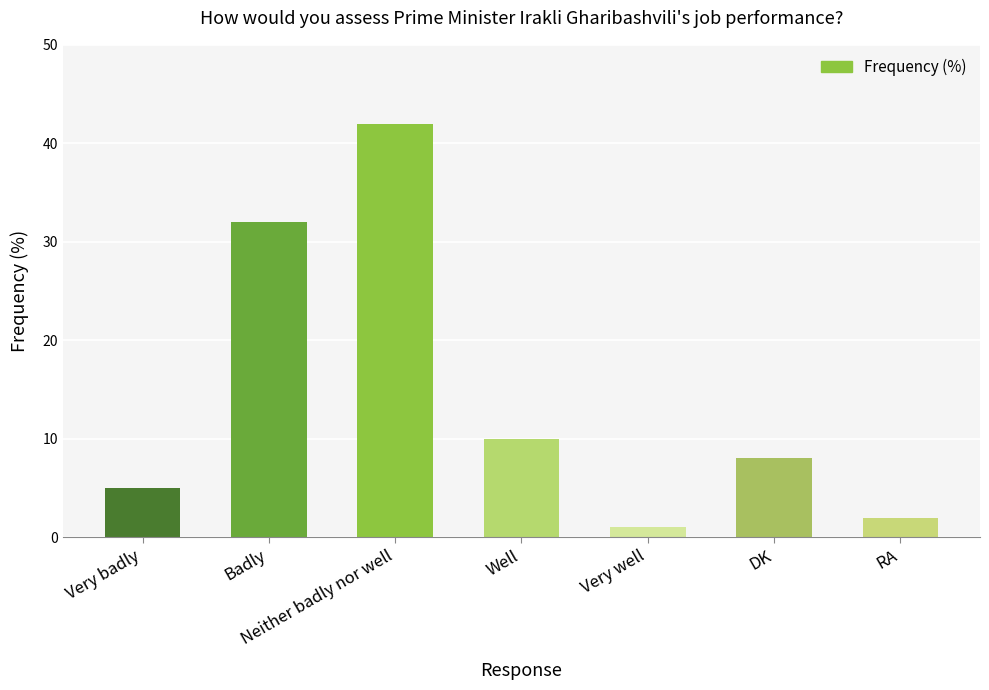

Which has a higher value, DK or Very badly?

DK